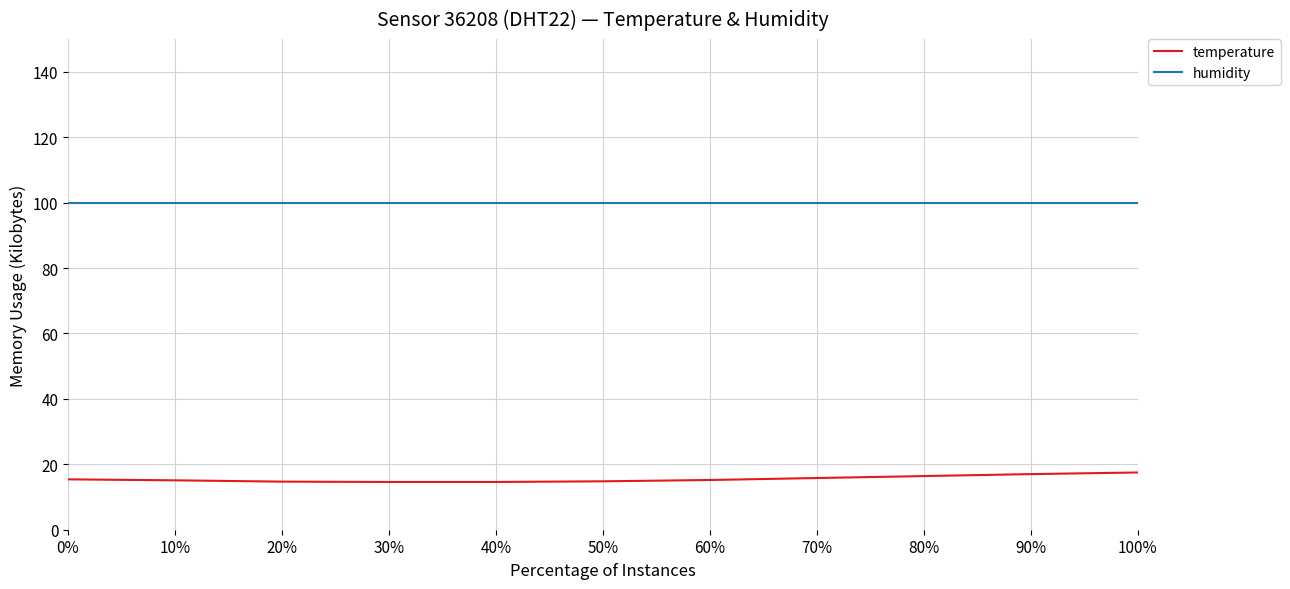

What is the lowest value of the humidity series?

99.9